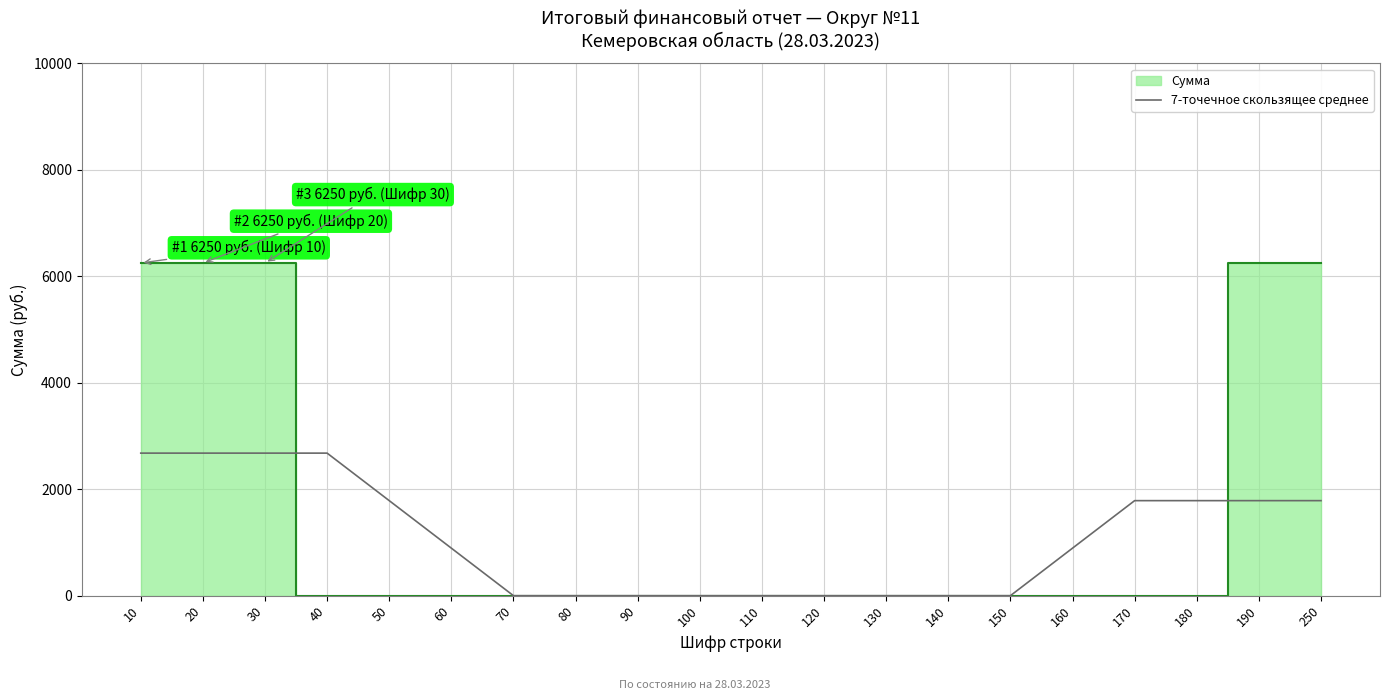

Does the chart have visible grid lines?

Yes